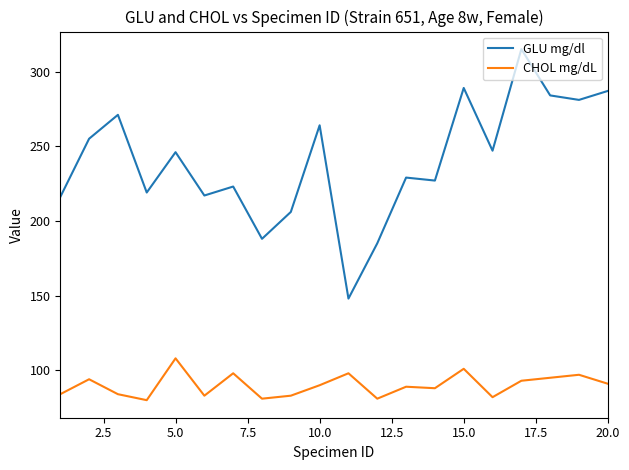

What is the minimum value for GLU mg/dl?

148